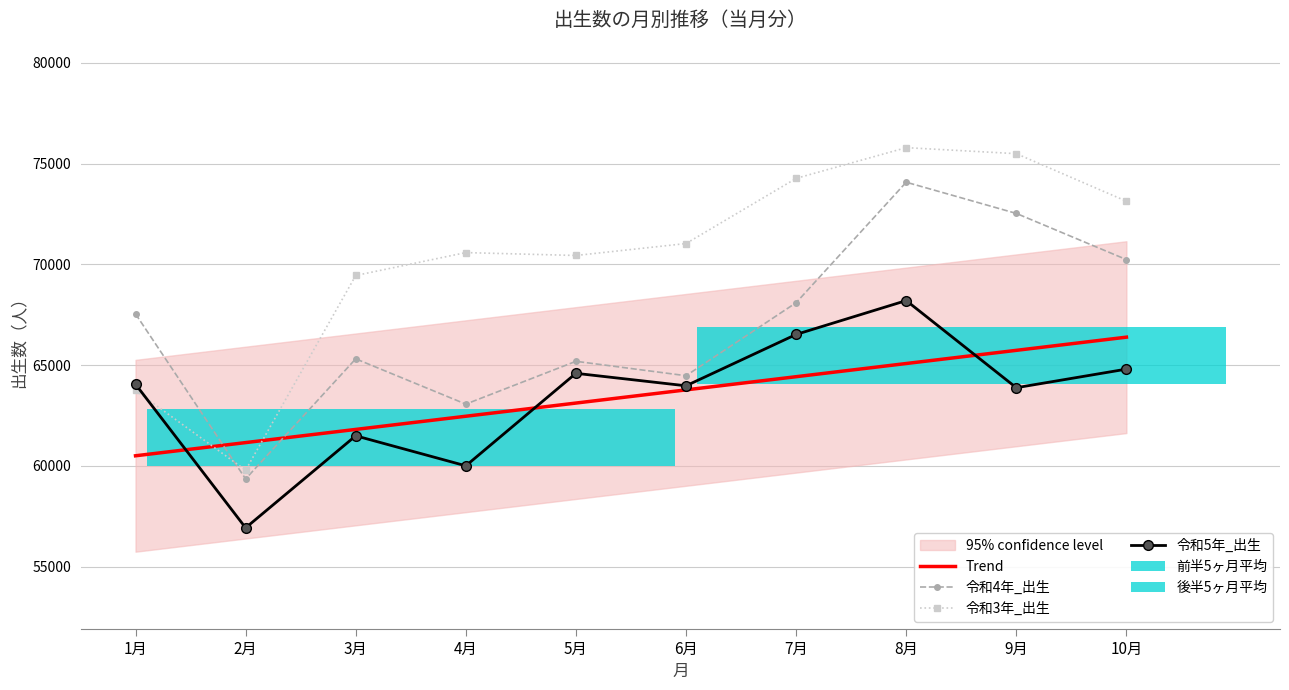

List the labels in order of Trend value, largest first.

10月, 9月, 8月, 7月, 6月, 5月, 4月, 3月, 2月, 1月